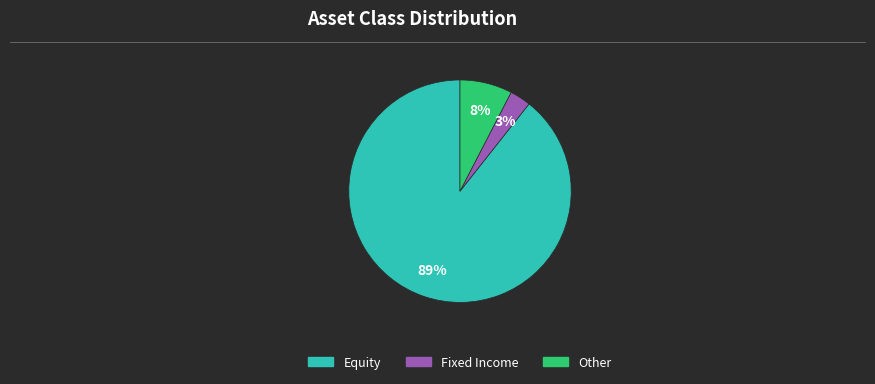

How many segments does this pie chart have?

3